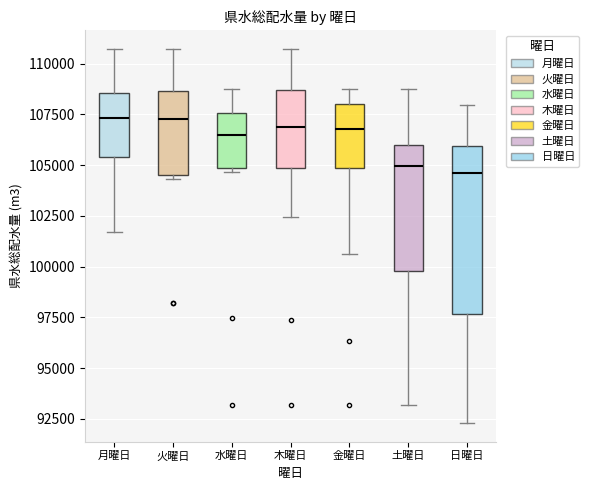

Reading left to right, transcribe this box plot: for each box, give where its median line is, the range the box spans, and where its two whiskers end, as read against the y-axis. The values are not printed on the chart, so give them approximately, as read against the axis.

月曜日: median 107500, box 105500 to 108500, whiskers 101500 to 110500
火曜日: median 107500, box 104500 to 108500, whiskers 104500 (just below the box's lower edge) to 110500
水曜日: median 106500, box 105000 to 107500, whiskers 104500 to 109000
木曜日: median 107000, box 105000 to 108500, whiskers 102500 to 110500
金曜日: median 107000, box 105000 to 108000, whiskers 100500 to 109000
土曜日: median 105000, box 100000 to 106000, whiskers 93000 to 109000
日曜日: median 104500, box 97500 to 106000, whiskers 92500 to 108000